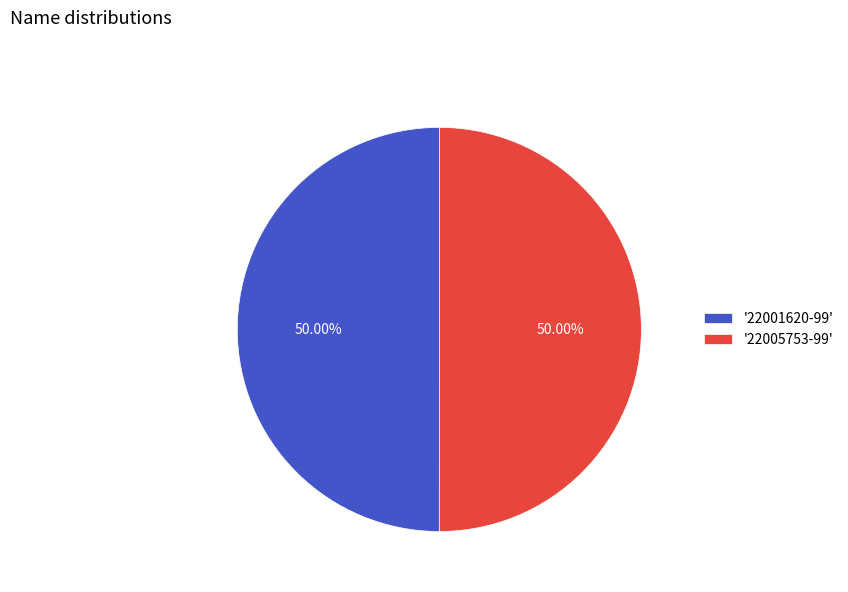

Is the sum of '22001620-99' and '22005753-99' greater than half?

Yes